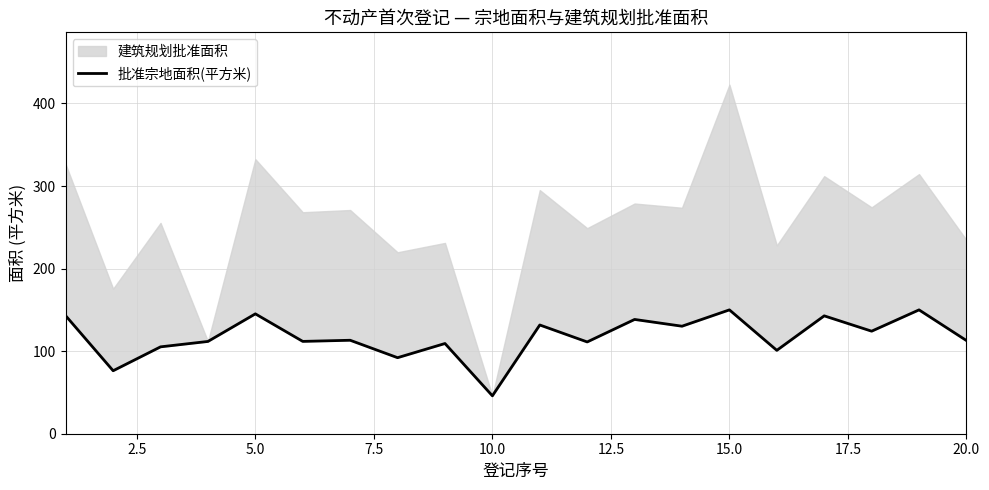

How many points are lower than both their immediate neighbors (excluding endpoints)?

8